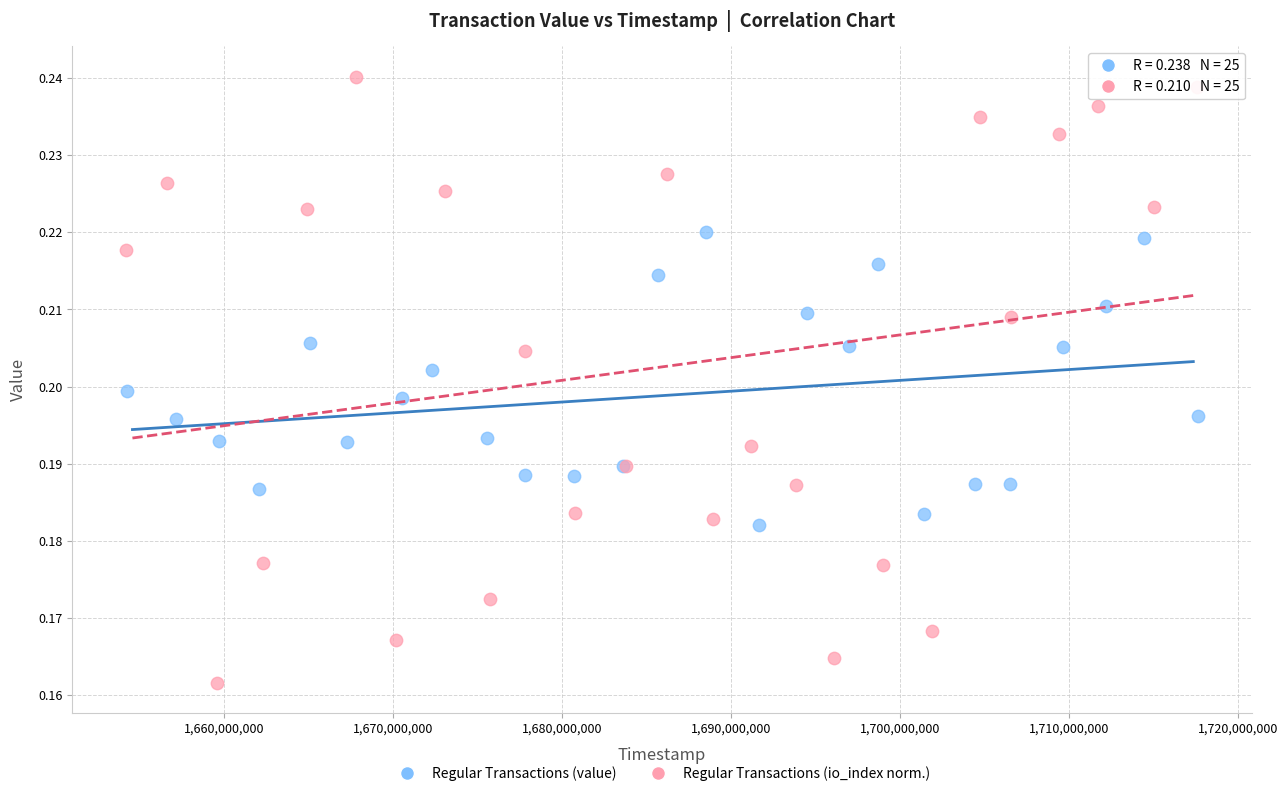

Which series reaches the minimum Y coordinate?

Regular Transactions (io_index norm.)